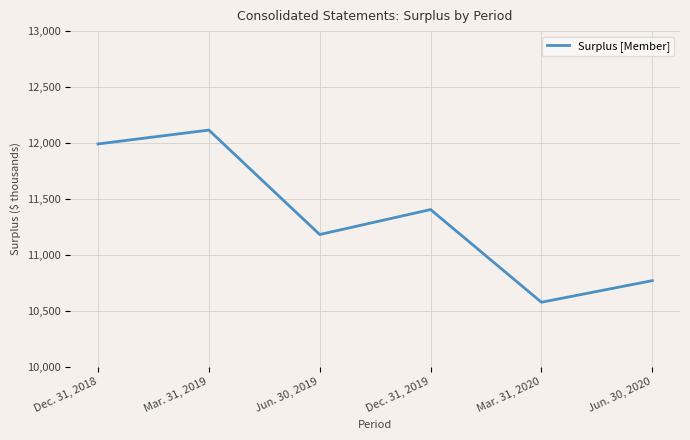

Is this an area chart (filled region under the line)?

No